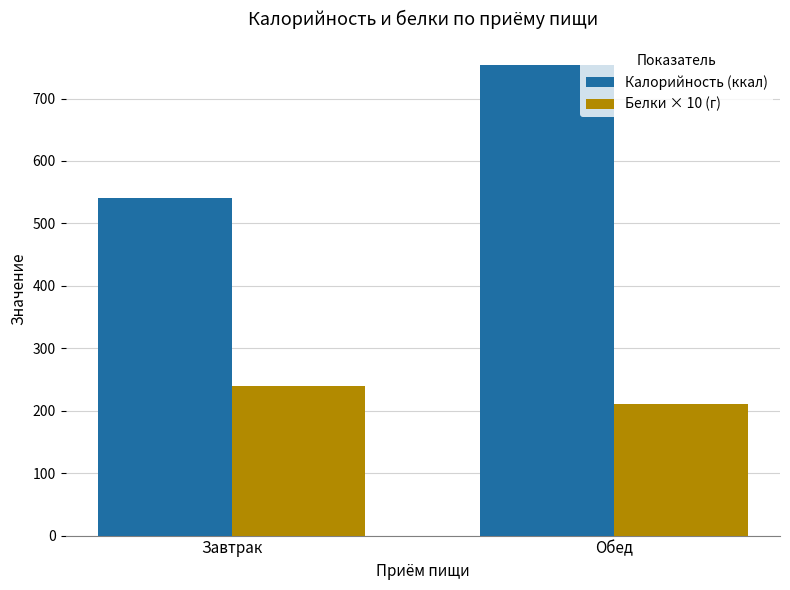

At which category is the sum across all series the highest?

Обед